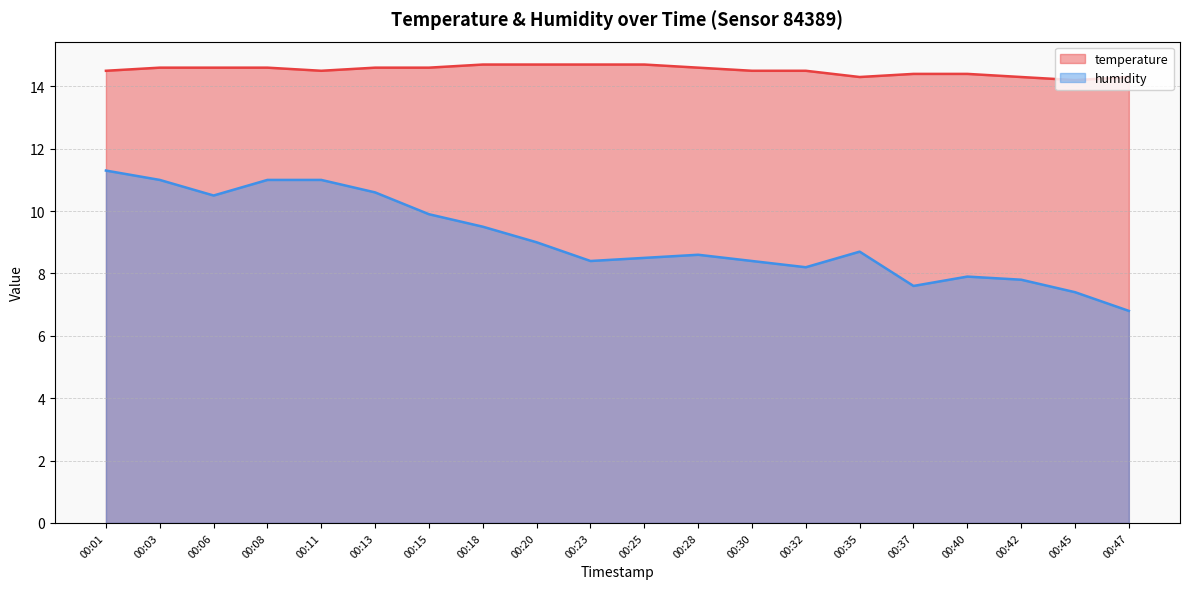

Which label corresponds to the smallest value in the chart?

00:47